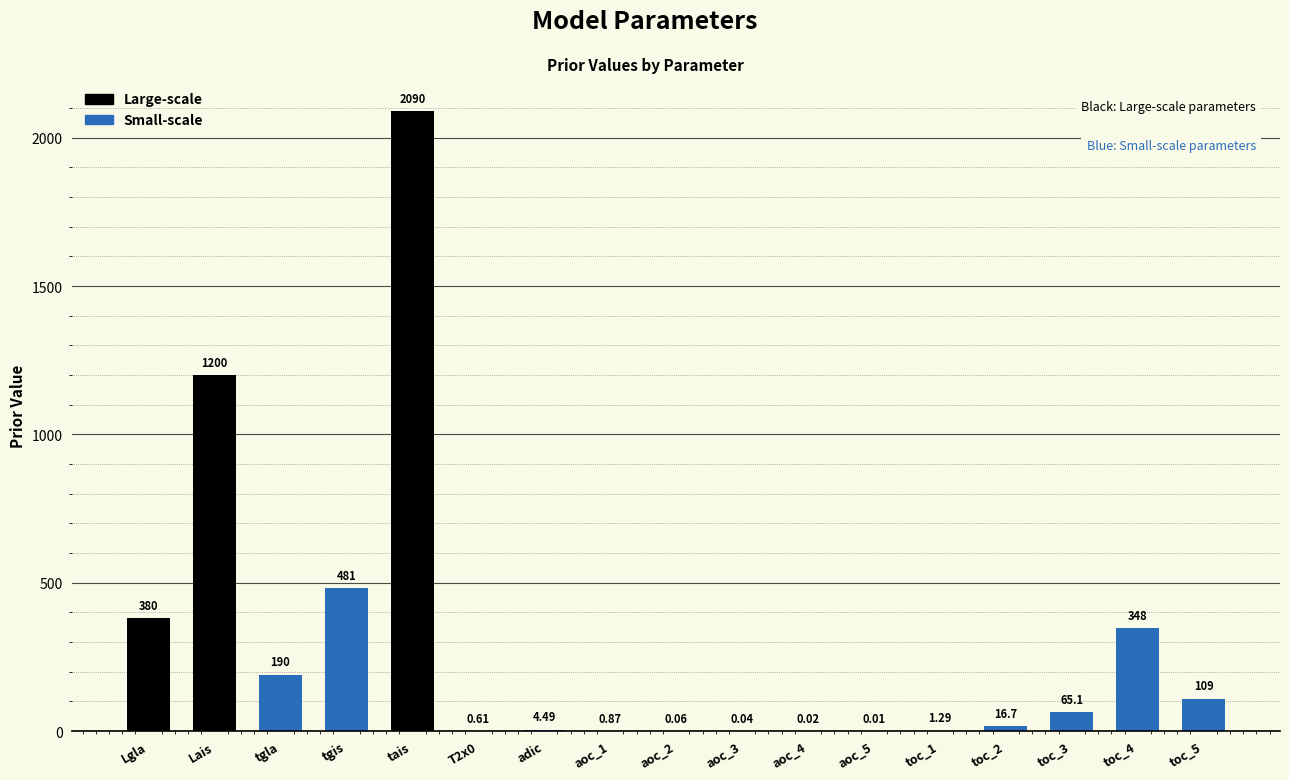

How many data points are above 16?

9